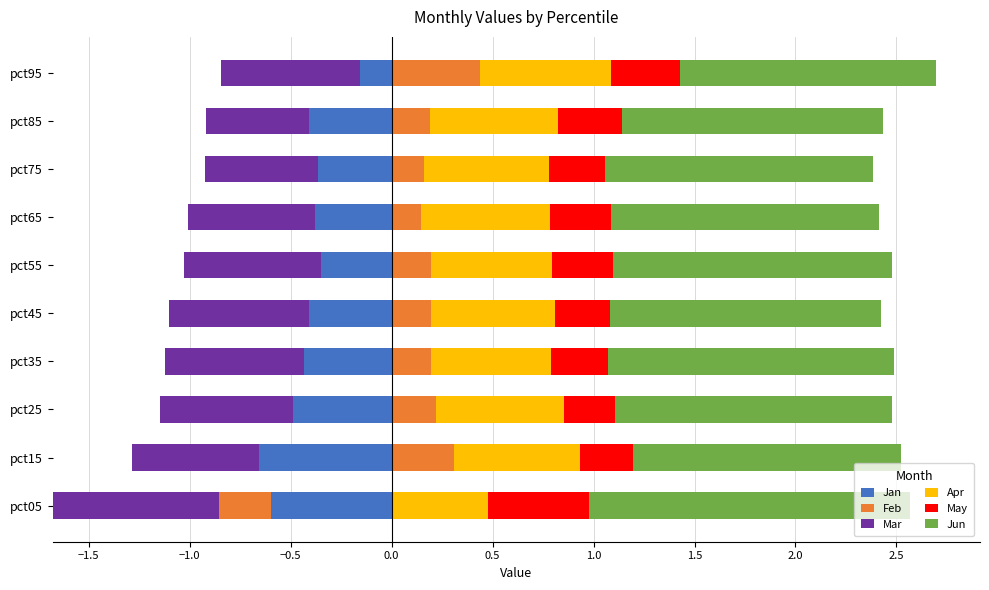

Is the value of Jan at 1.0 greater than the value of Mar at −1.5?

No